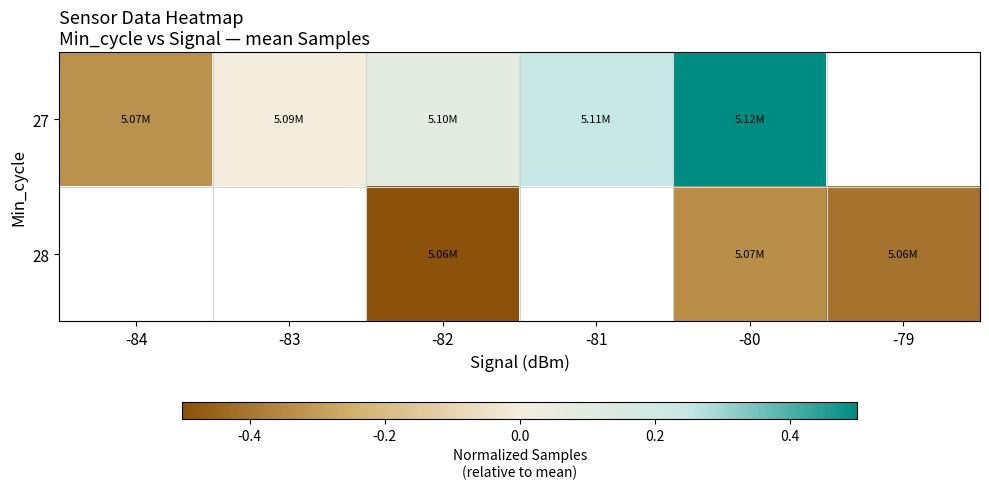

At which label does 27 reach its peak?

-80